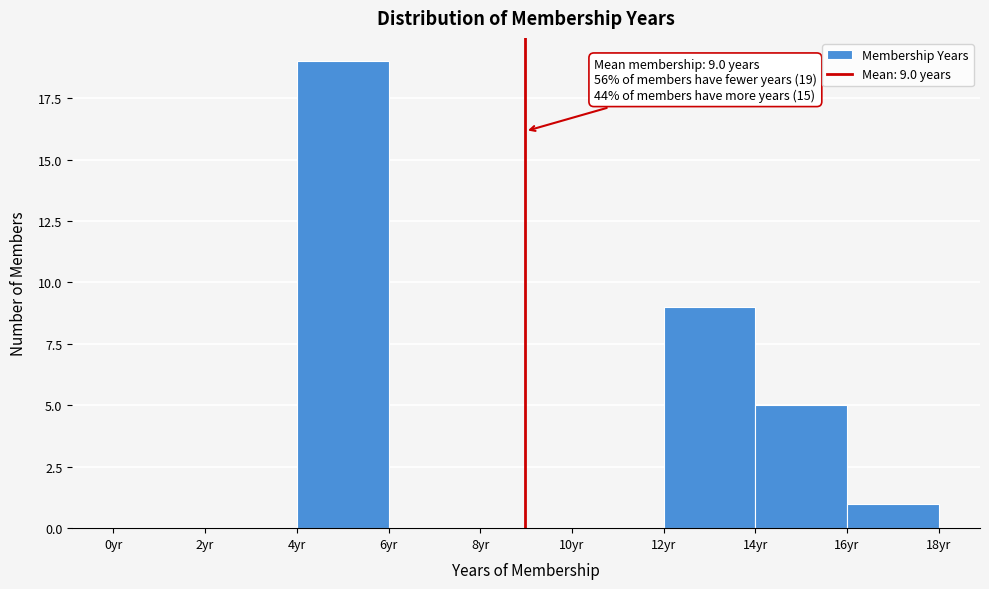

Which range on the x-axis has the tallest bar?

4 to 6